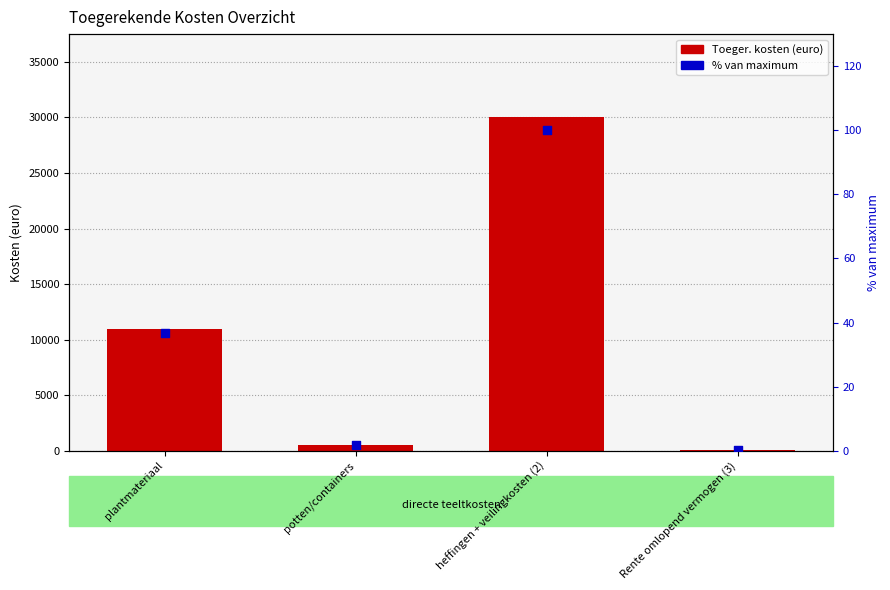

At which category is the sum across all series the highest?

heffingen + veilingkosten (2)